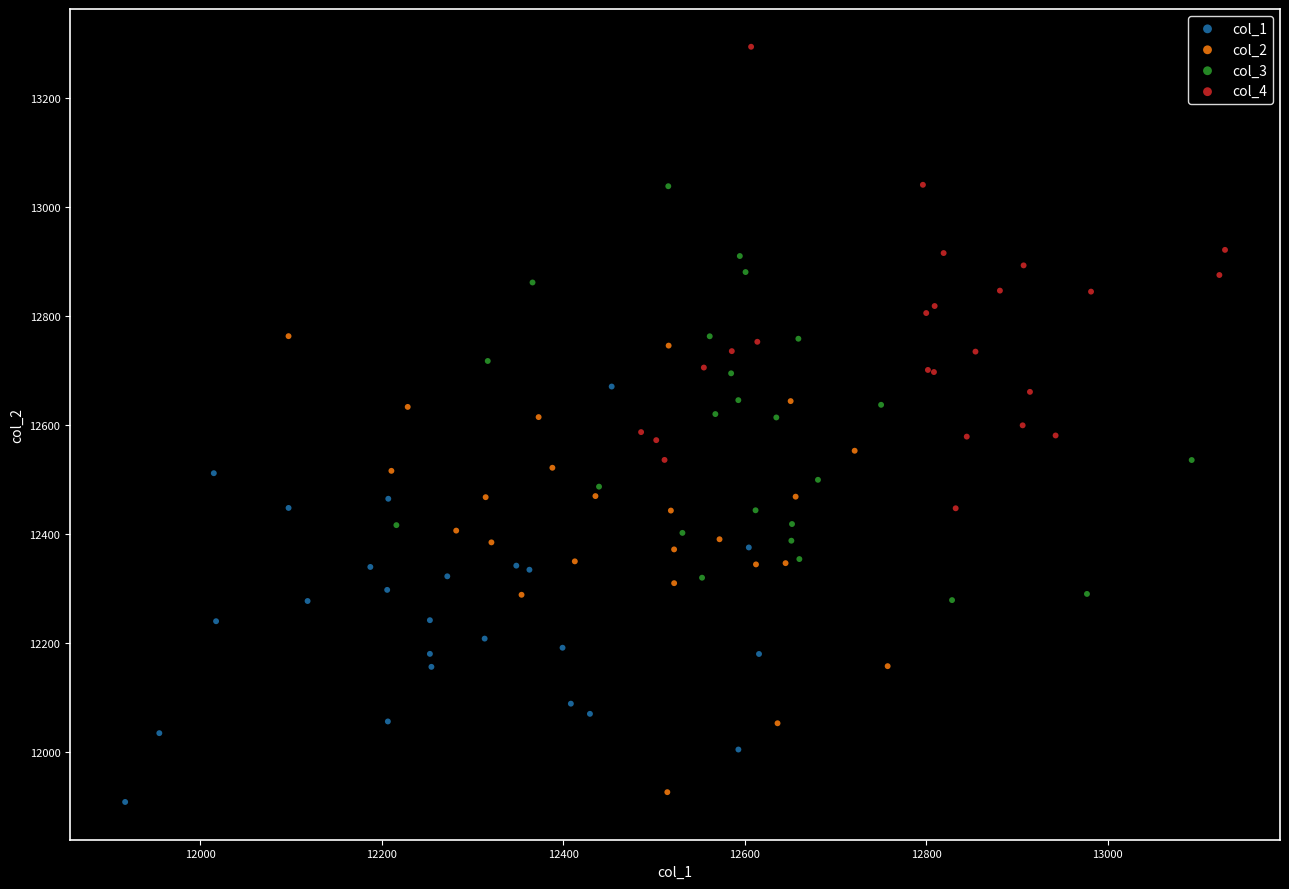

Which series reaches the maximum Y coordinate?

col_4